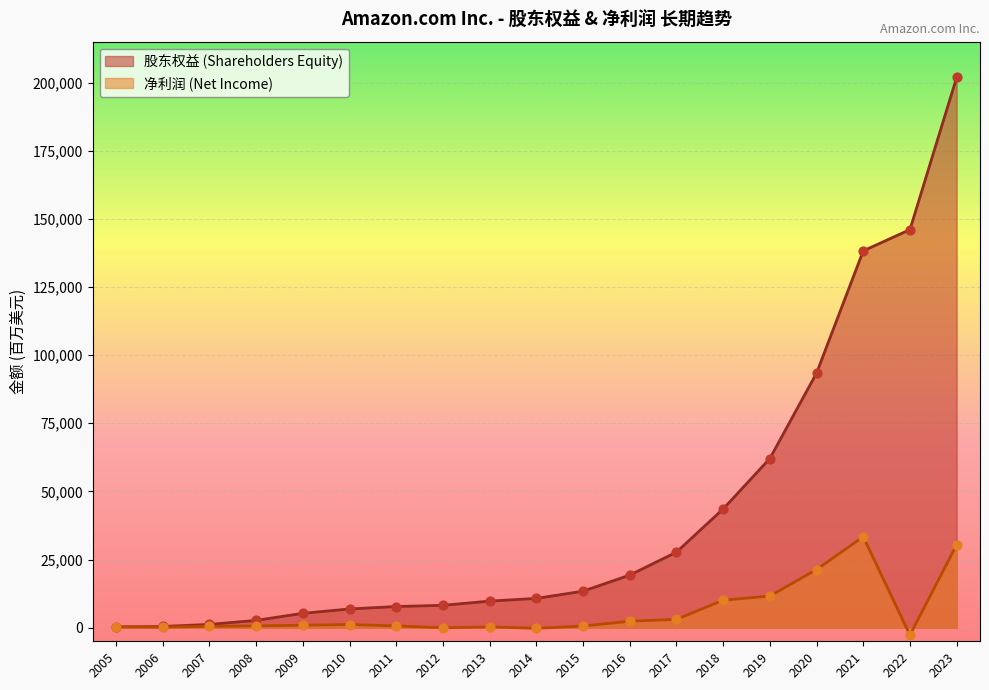

Which series reaches the minimum Y coordinate?

净利润 (Net Income)